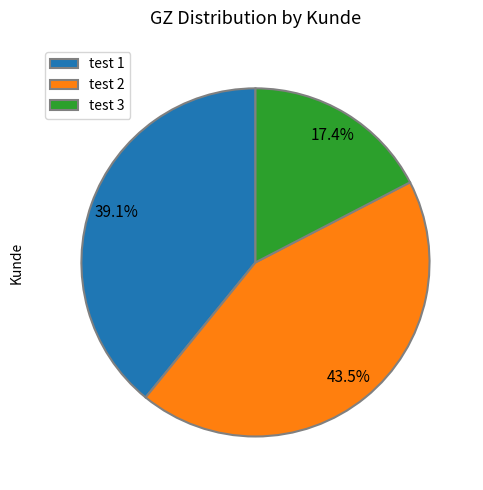

Is it true that test 2 is 24% of the pie?

False